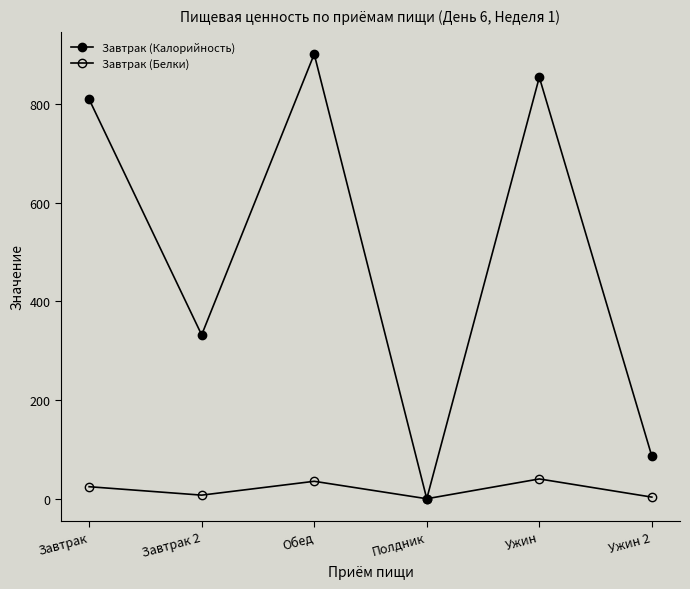

True or false: Завтрак (Белки) and Завтрак (Калорийность) cross at least once.

False